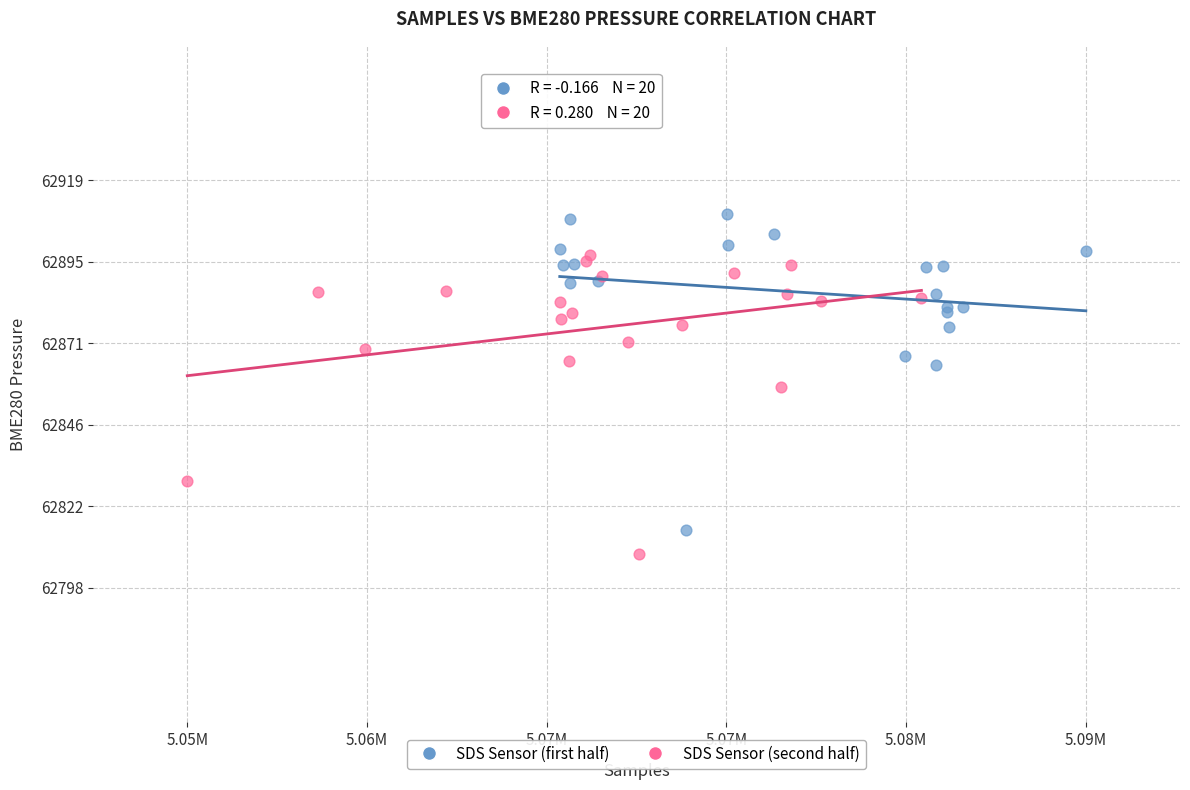

Which series has the largest Y range (max minus min)?

SDS Sensor (first half)